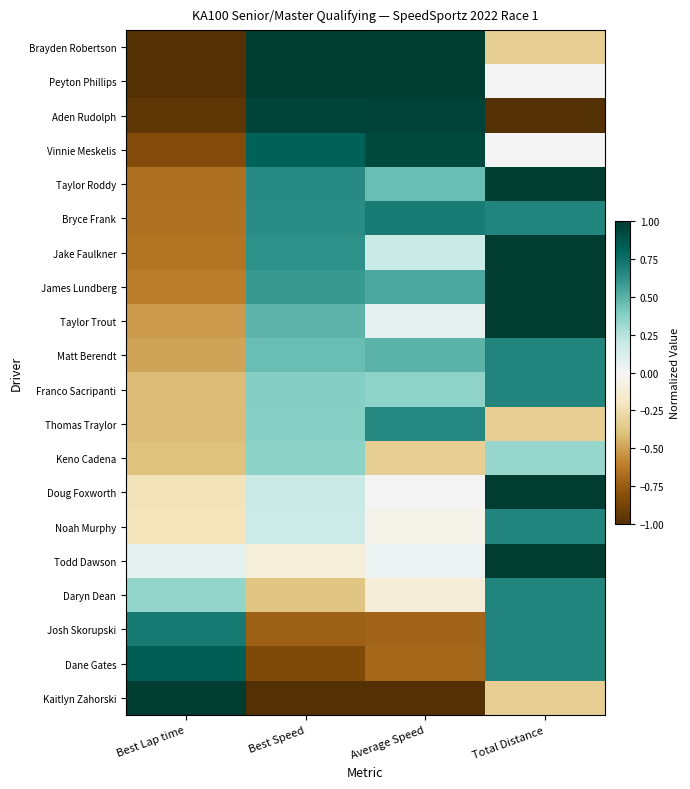

At which category does the chart reach its minimum across all series?

Best Lap time